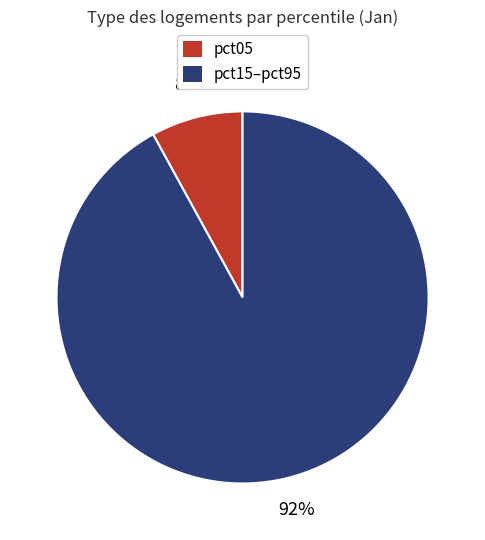

What percentage is the pct15–pct95 slice, to the nearest percent?

92%